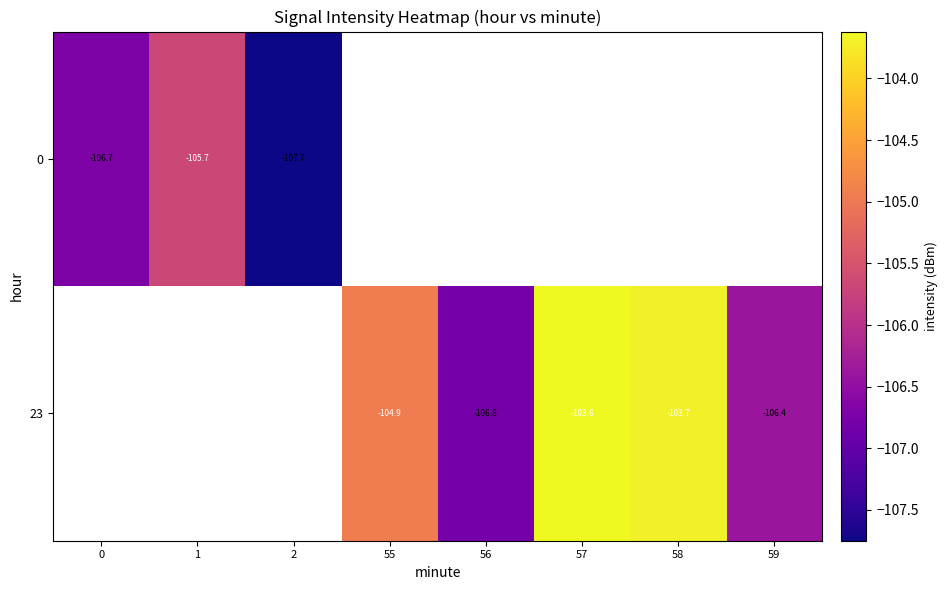

True or false: 23 has a value of -65.2 at 58.

False